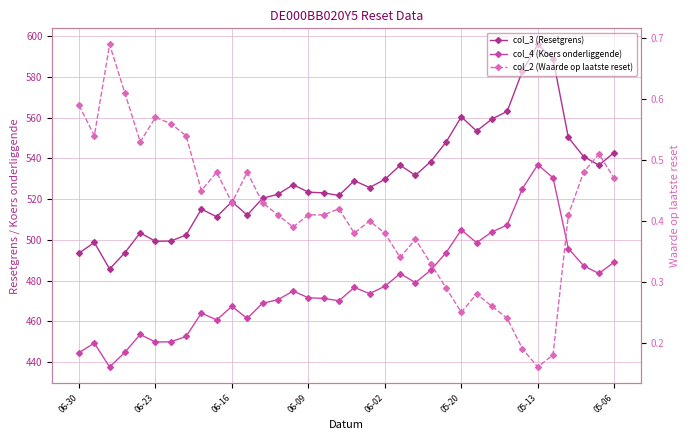

Is this an area chart (filled region under the line)?

No